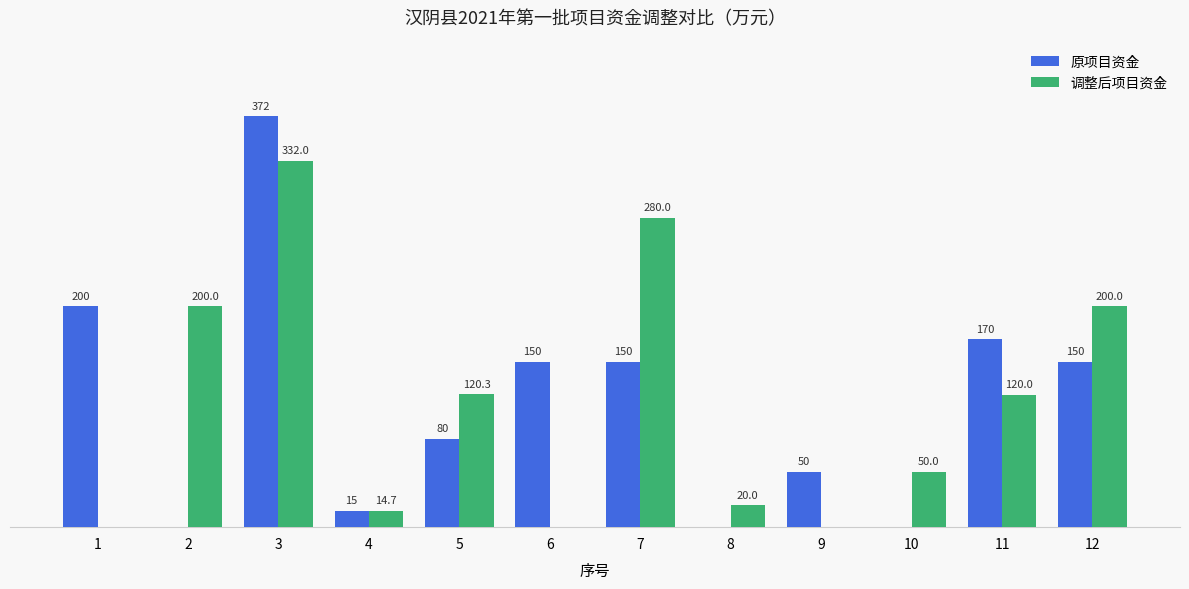

Is the value of 调整后项目资金 at 11 greater than the value of 原项目资金 at 10?

Yes